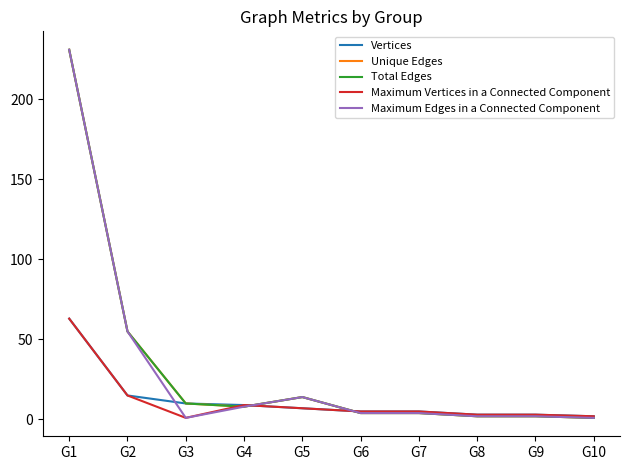

Which series has the widest spread of values?

Unique Edges